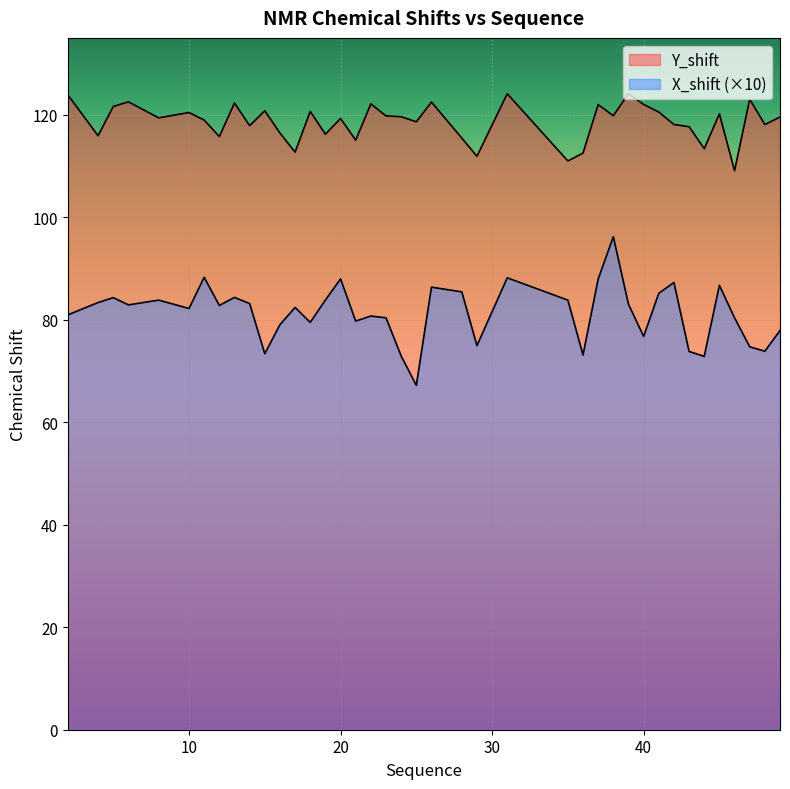

Reading left to right, list all the values displayed in this chart.

Y_shift: 123.9	115.9	121.6	122.5	119.4	120.4	119.0	115.7	122.3	117.9	120.8	116.4	112.7	120.6	116.2	119.3	115.0	122.1	119.8	119.6	118.6	122.5	115.5	111.9	124.1	111.0	112.5	122.0	119.8	124.1	122.0	120.5	118.1	117.7	113.4	120.2	109.1	123.0	118.1	119.6
X_shift: 81.0	83.4	84.3	82.9	83.8	82.2	88.3	82.8	84.4	83.2	73.4	79.0	82.4	79.5	83.8	88.0	79.7	80.7	80.4	72.9	67.2	86.4	85.4	75.0	88.2	83.8	73.1	87.9	96.2	83.0	76.8	85.2	87.3	73.8	72.9	86.7	80.4	74.7	73.9	77.9